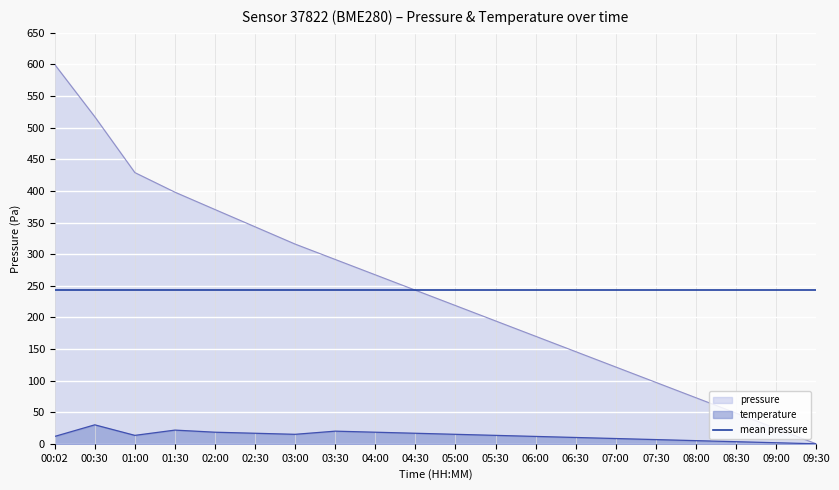

List the series in order of their peak value, lowest first.

temperature, pressure